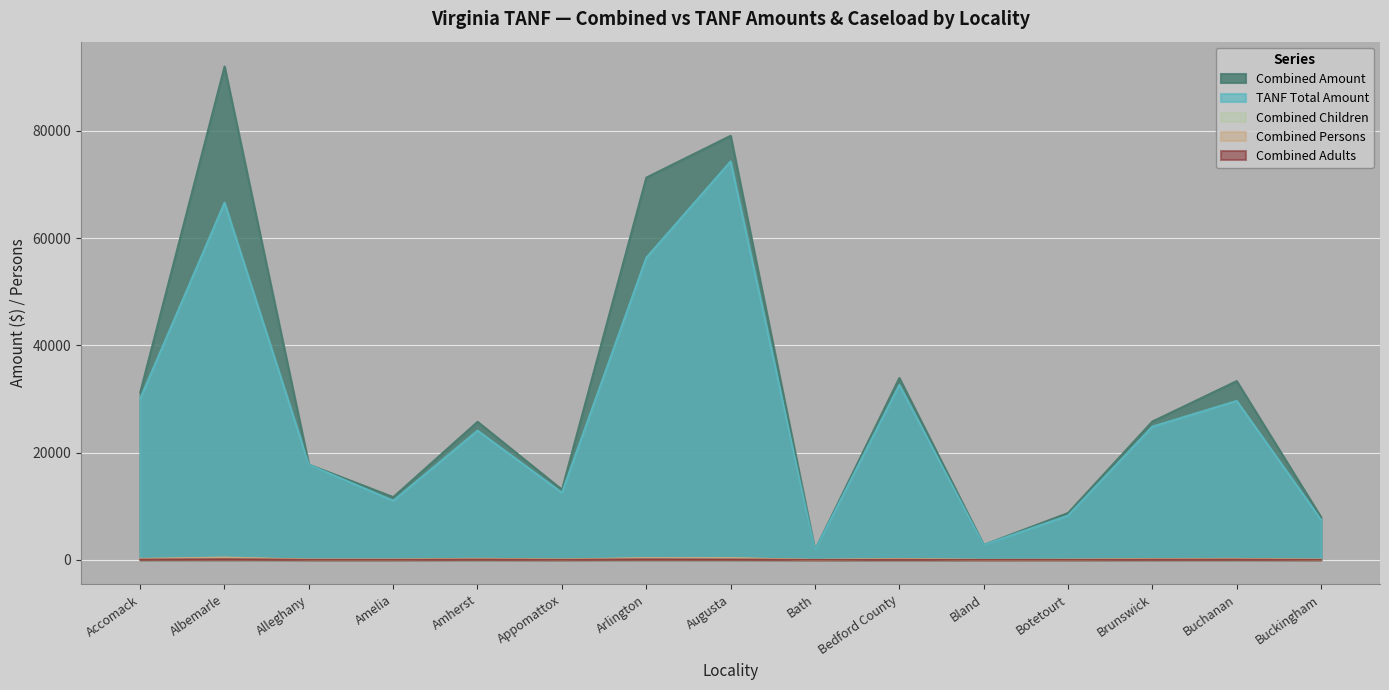

Which category has the highest value in the Combined Persons series?

Albemarle